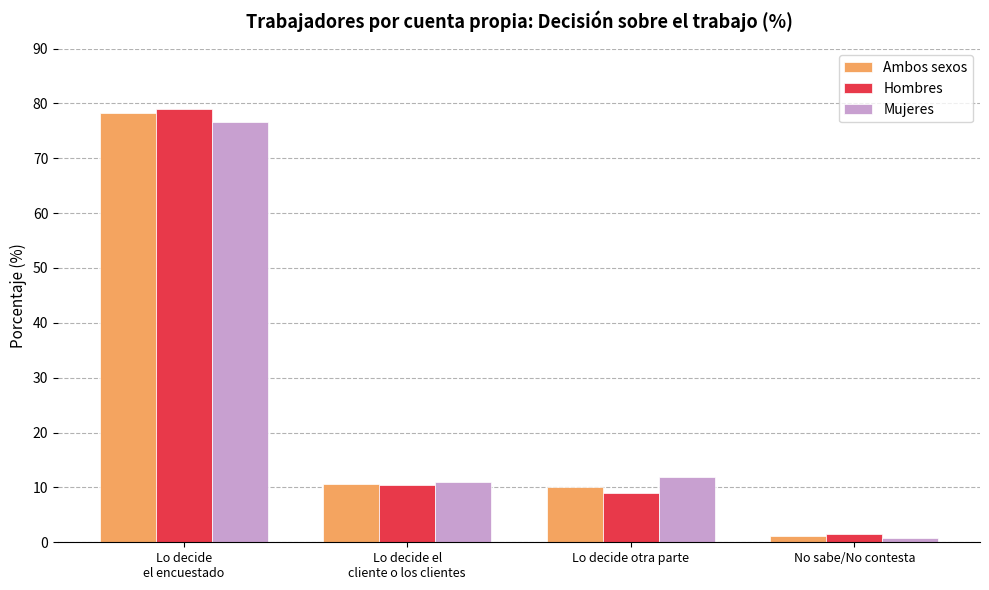

Is the value of Mujeres at Lo decide el
cliente o los clientes greater than the value of Hombres at Lo decide otra parte?

Yes